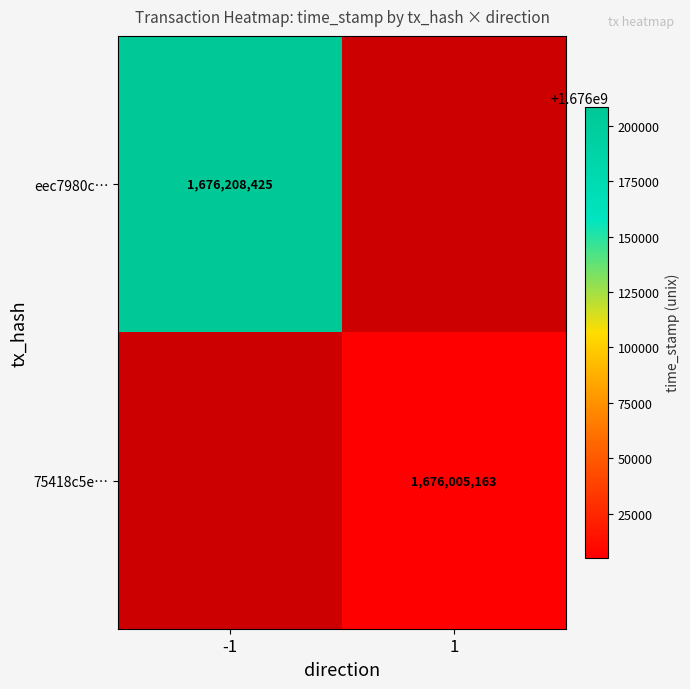

Is it true that 75418c5e… equals 1676005163 at 1?

True